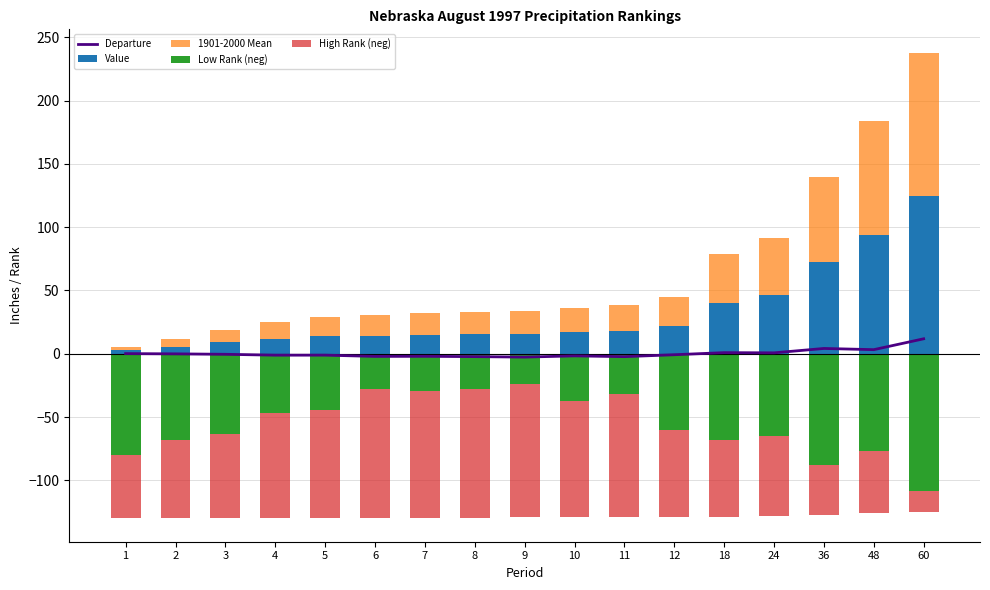

Which series has the widest spread of values?

Value